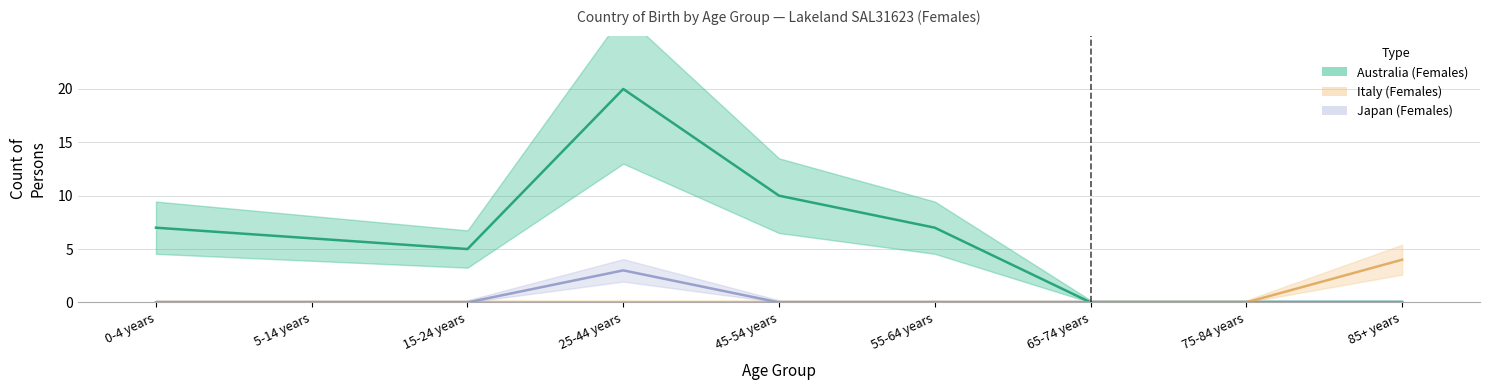

How many lines are shown in the chart?

3